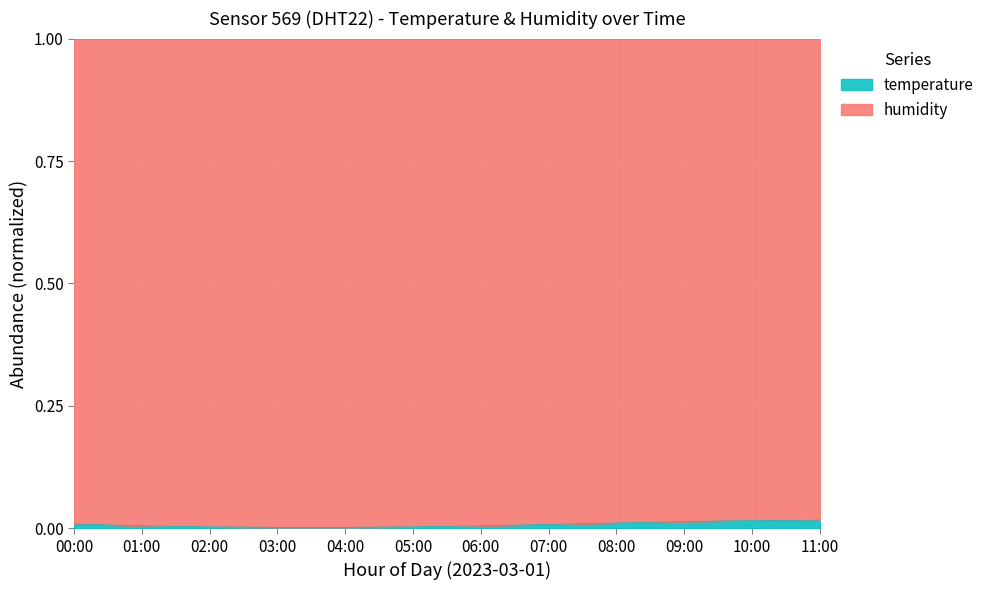

True or false: the data shows 0.0 at 08:00.

True